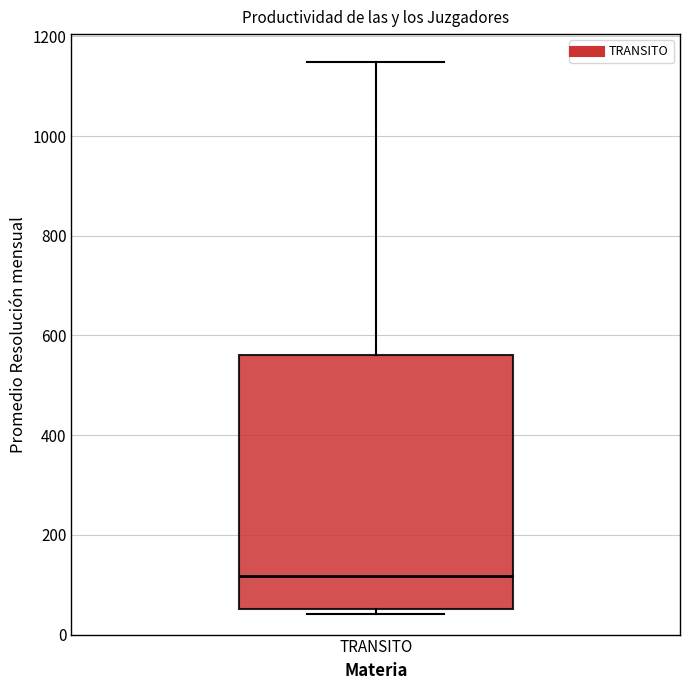

Where does the median line of the box for TRANSITO sit on the y-axis? The values are not printed on the chart, so give them approximately, as read against the axis.

120